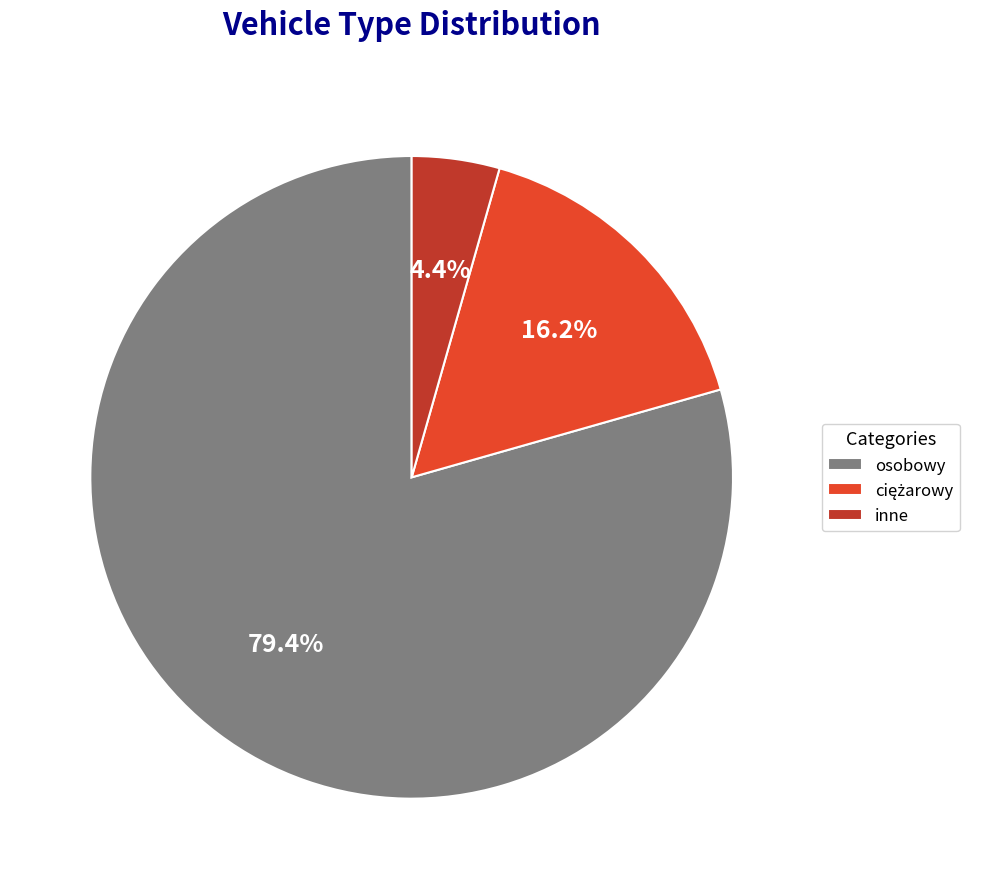

Which category has the smallest portion of the pie?

inne